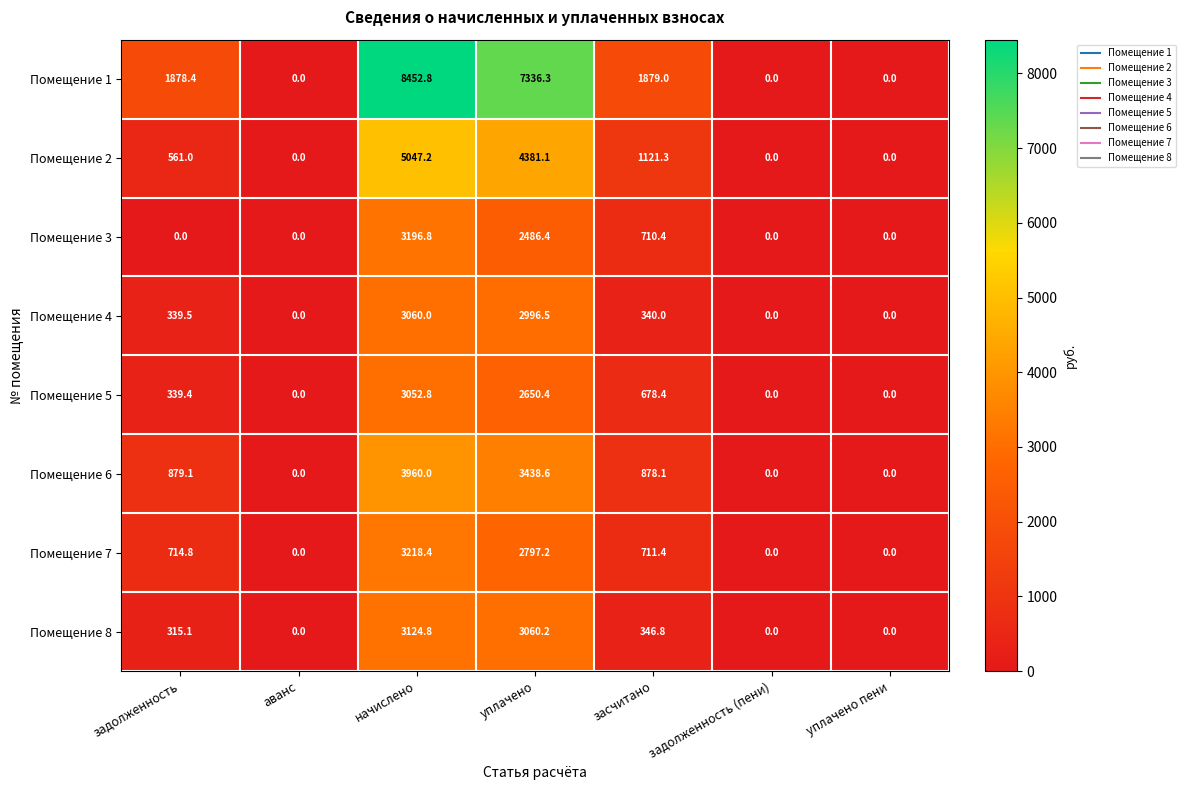

Rank the series at засчитано from highest to lowest value.

Помещение 1, Помещение 2, Помещение 6, Помещение 7, Помещение 3, Помещение 5, Помещение 8, Помещение 4